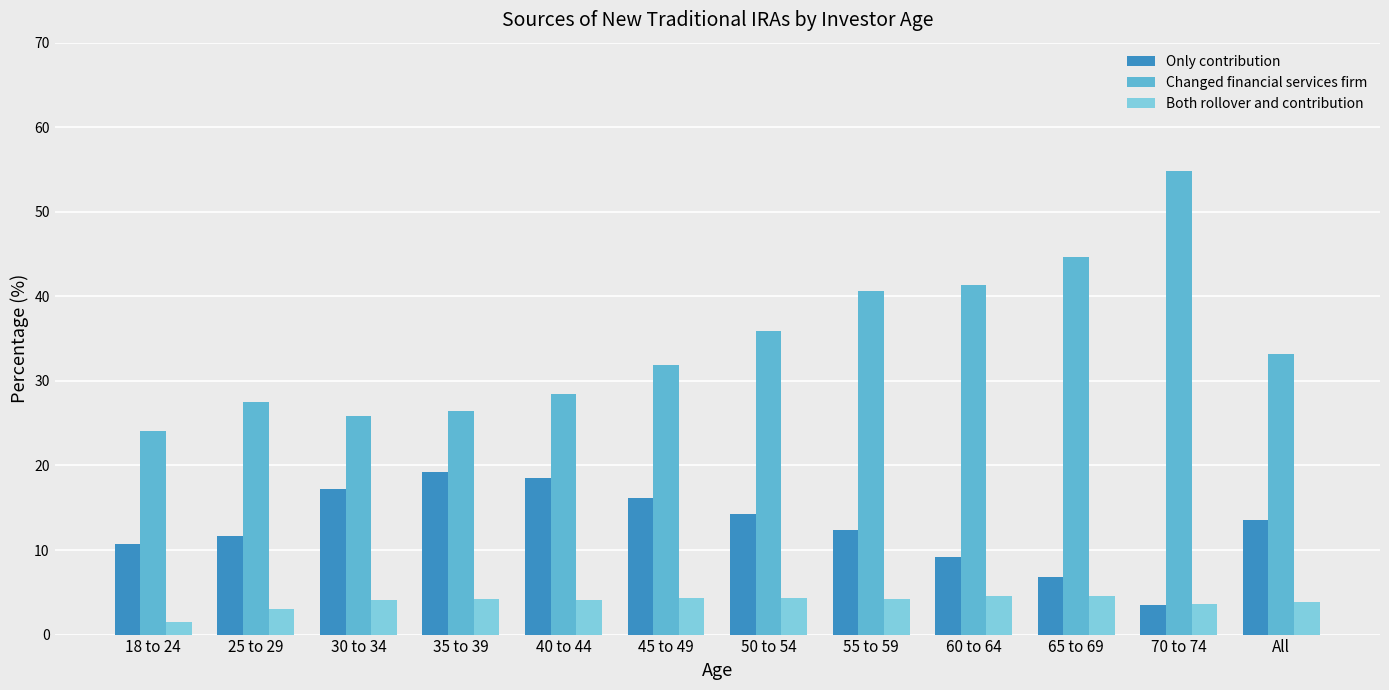

What is the minimum value for Changed financial services firm?

24.1